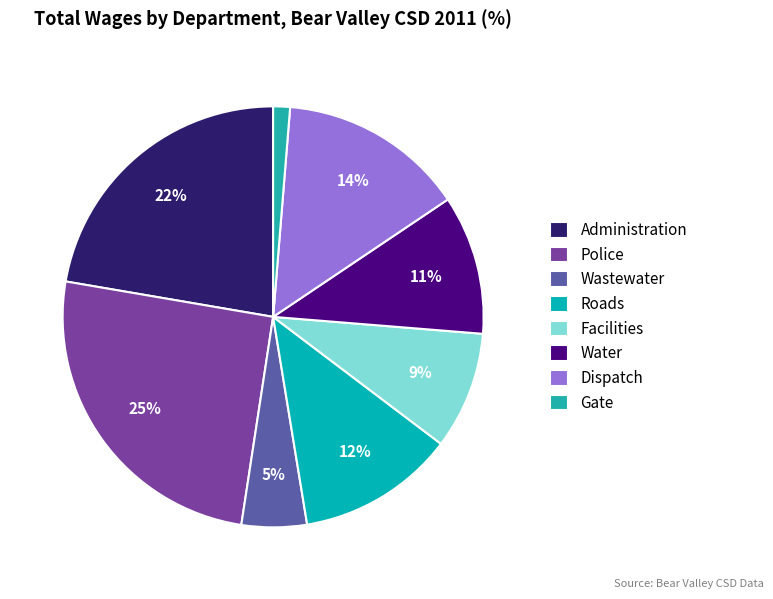

How many segments does this pie chart have?

8